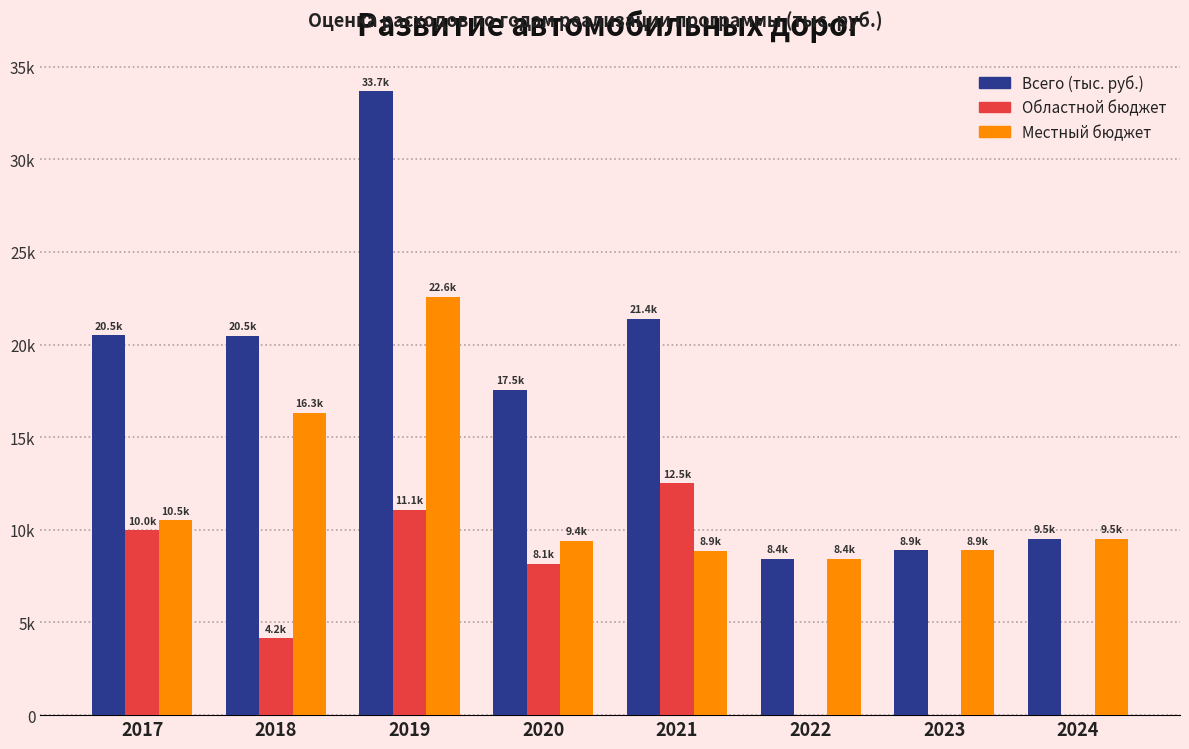

Is it true that Всего (тыс. руб.) equals 19812.2 at 2019?

False